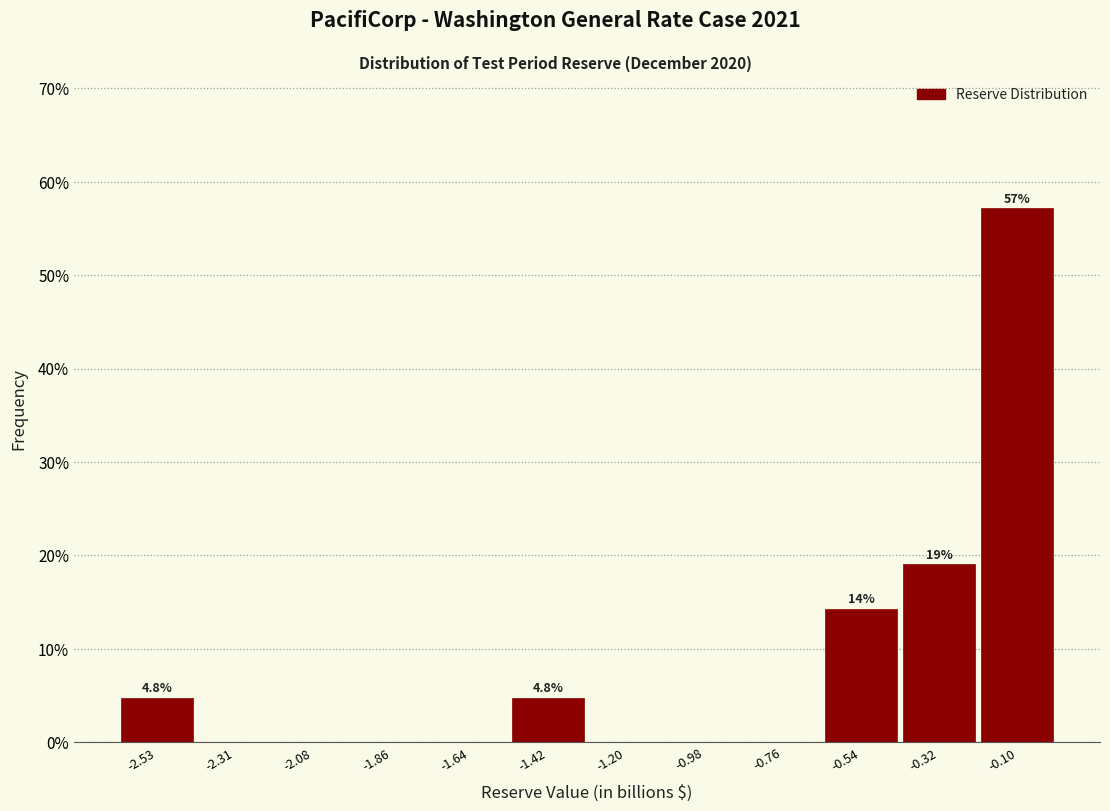

Which range on the x-axis has the tallest bar?

-0.20 to 0.00